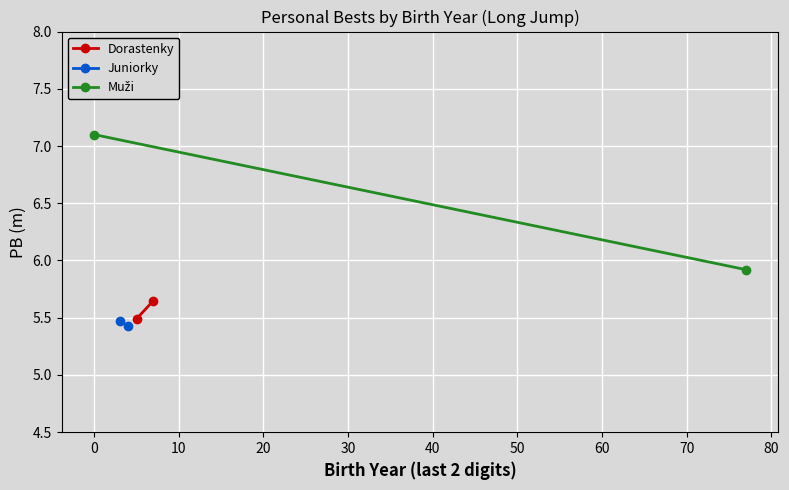

List the series in order of their peak value, highest first.

Muži, Dorastenky, Juniorky